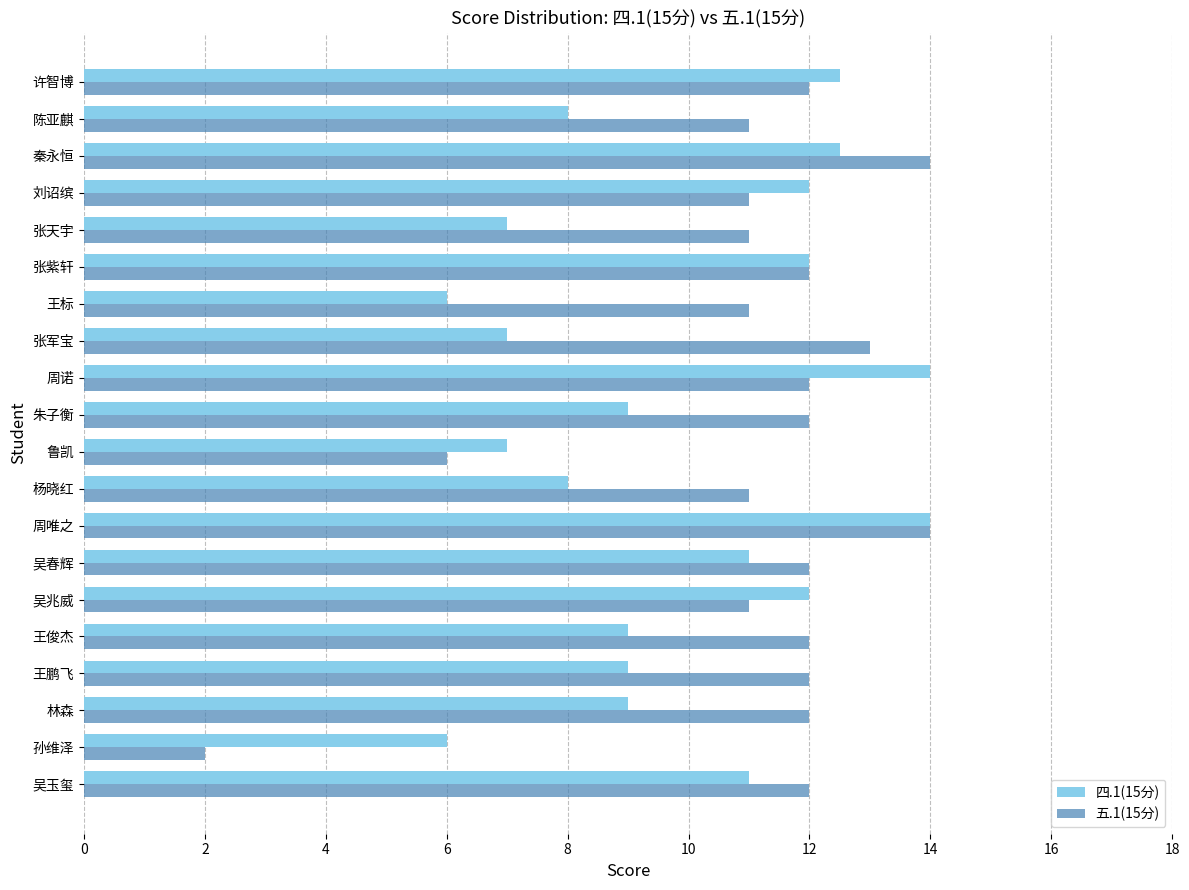

Between 张军宝 and 王标, which series saw the biggest shift?

五.1(15分)